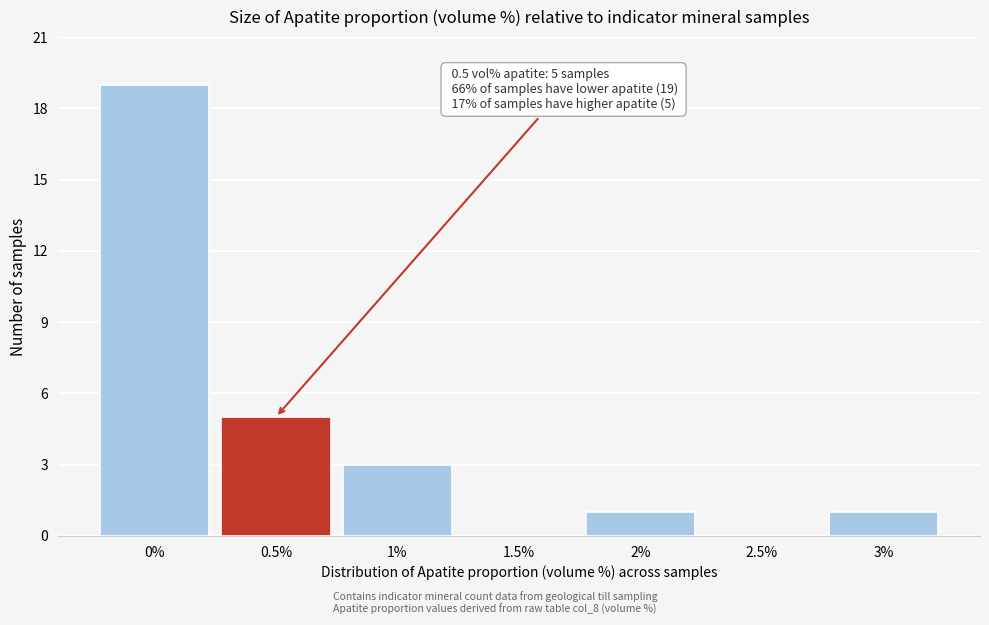

Which range on the x-axis has the tallest bar?

-0.25 to 0.25